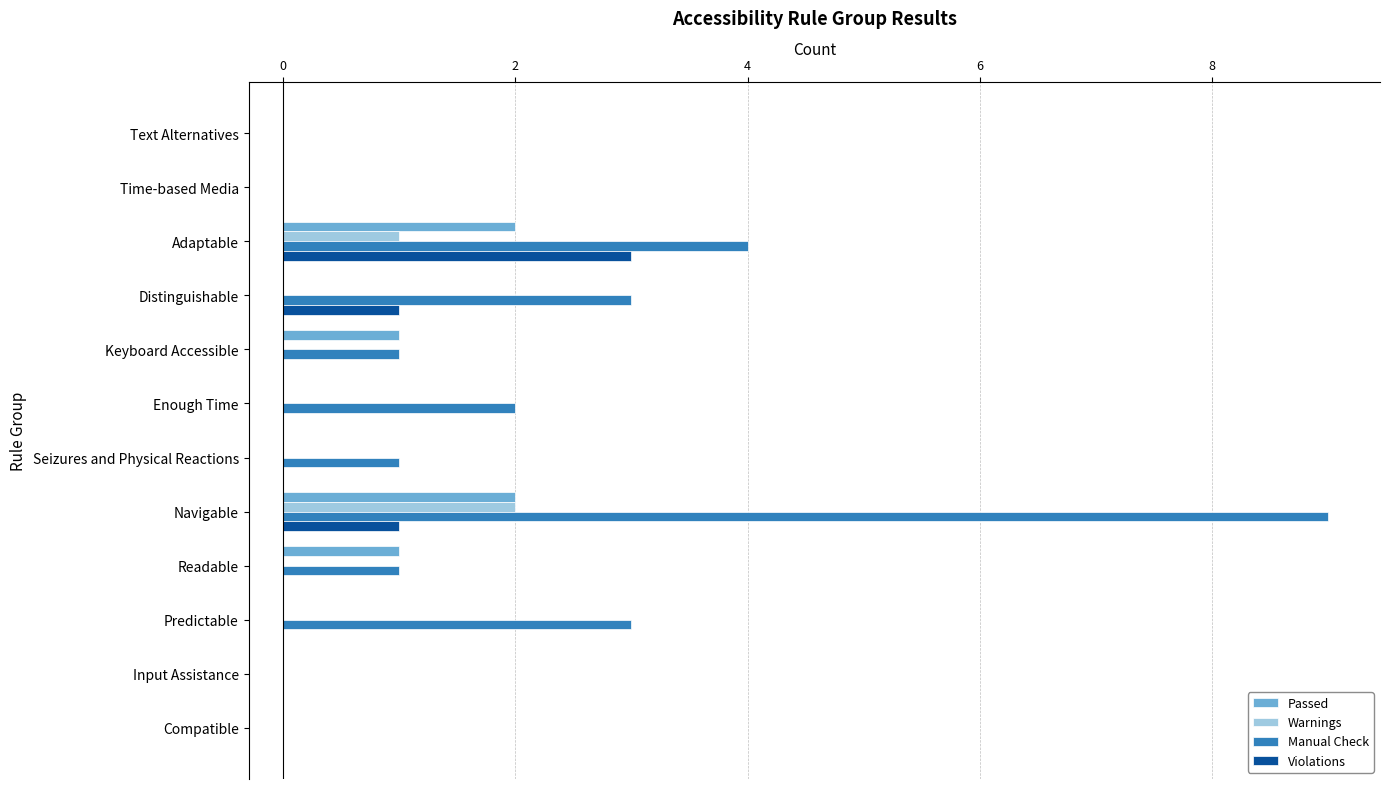

True or false: Warnings has a value of 1 at Text Alternatives.

False